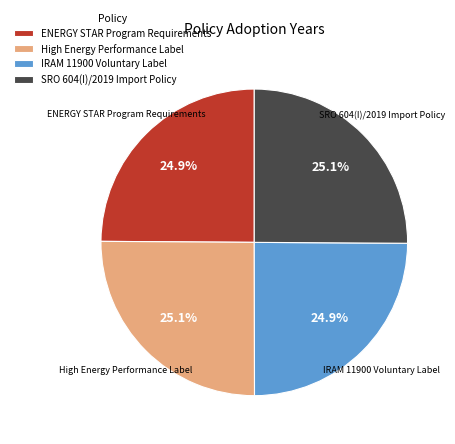

To the nearest percent, what percentage of the pie is IRAM 11900 Voluntary Label?

25%